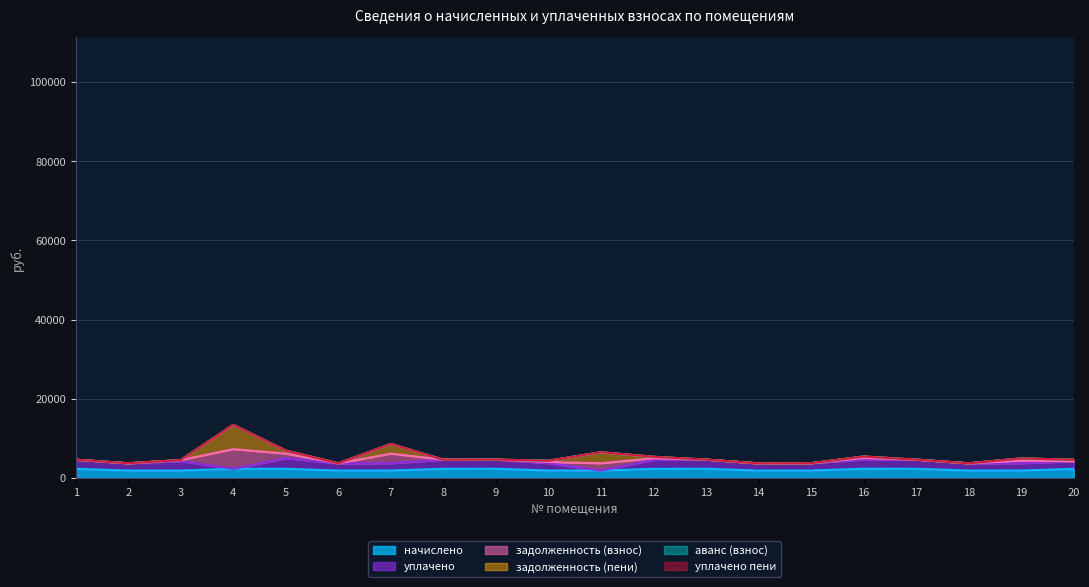

True or false: аванс (взнос) and задолженность (пени) intersect in this chart.

False